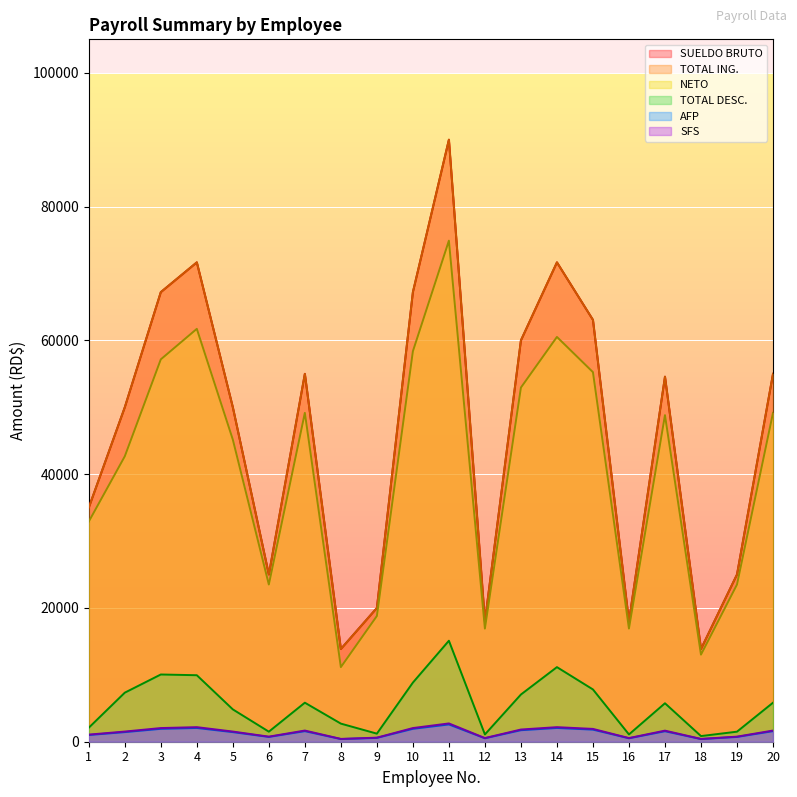

True or false: AFP and TOTAL ING. intersect in this chart.

False